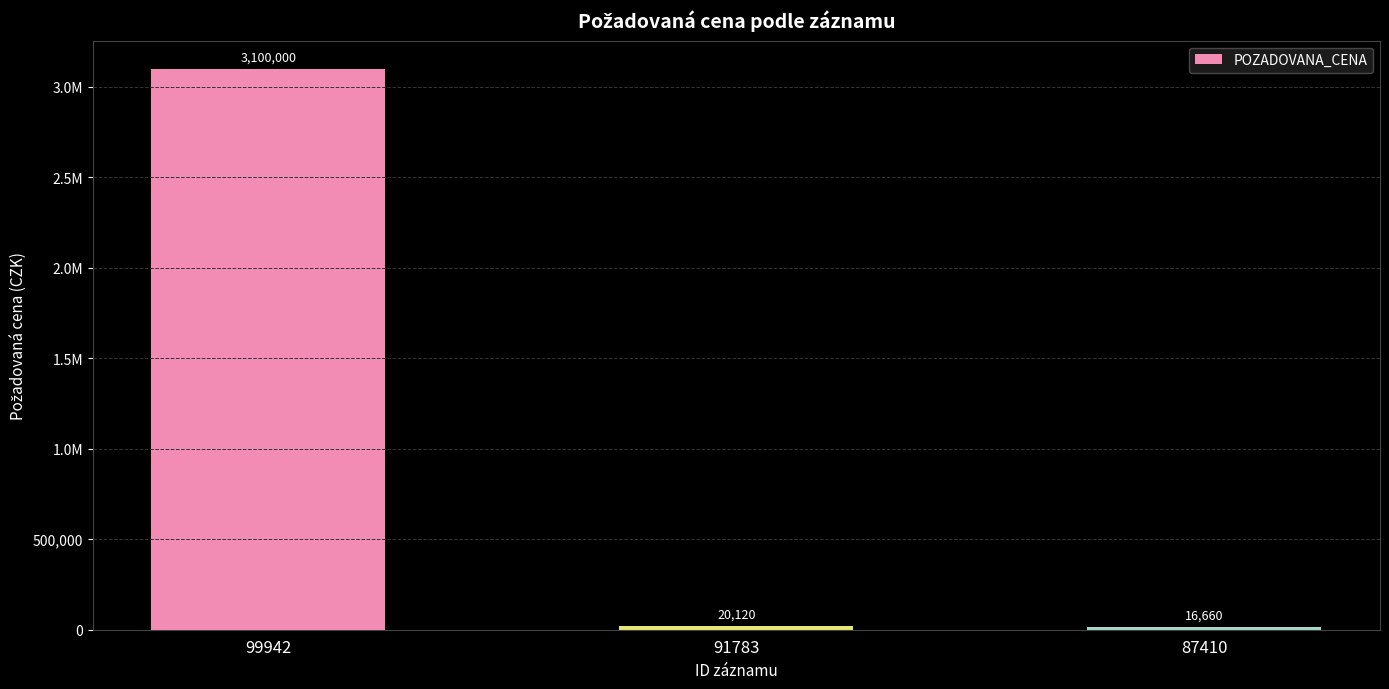

Does the chart contain any negative values?

No